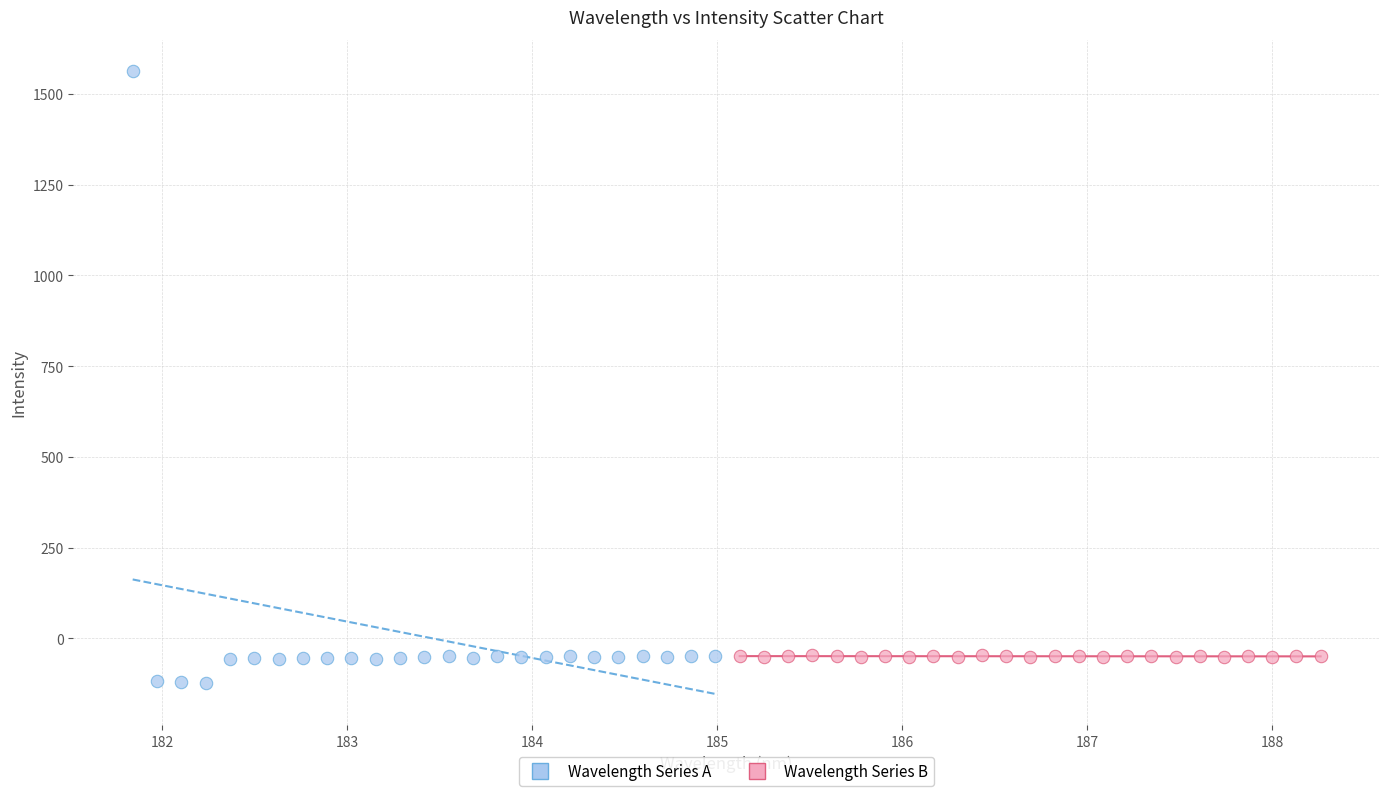

Which series has the largest Y range (max minus min)?

Wavelength Series A